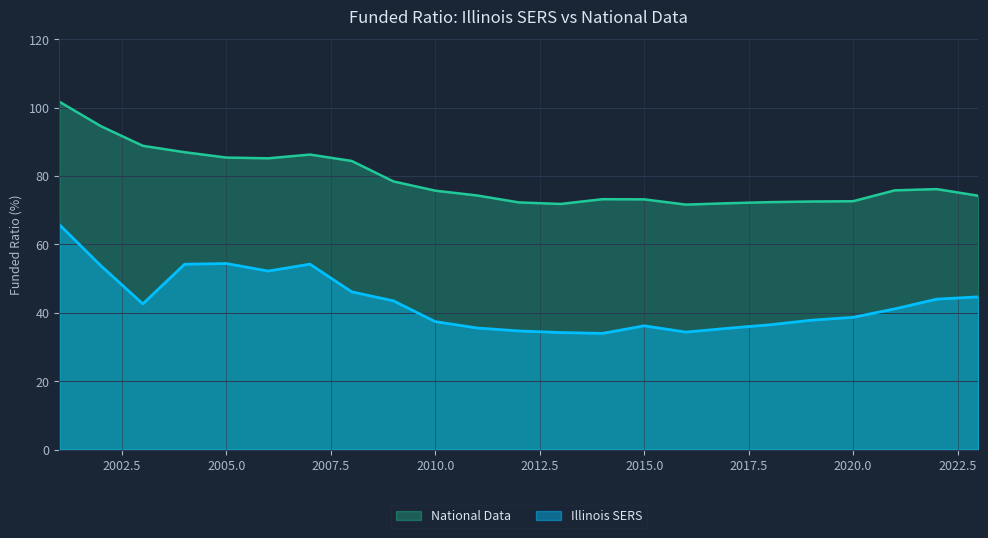

The National Data series shows 85.4 at 2005.0. True or false?

True